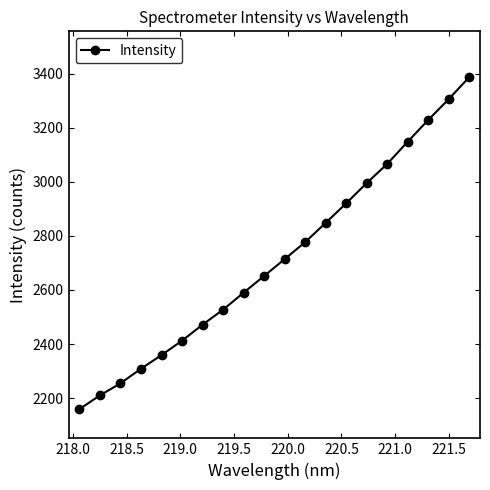

What is the difference between the maximum and second lowest values?

1178.0